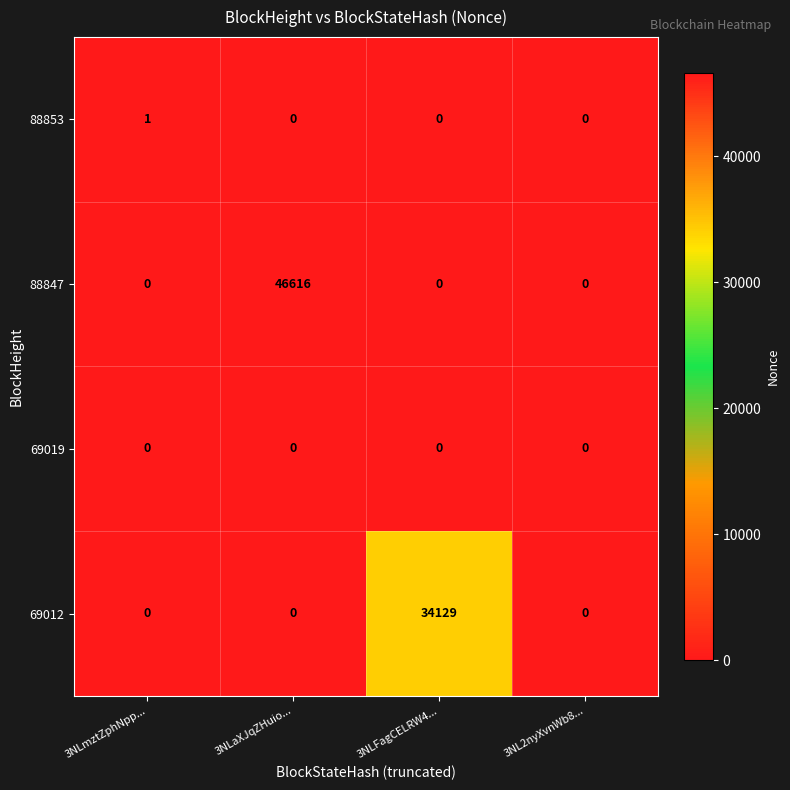

What is the difference between the maximum and minimum values in the 69012 series?

34129